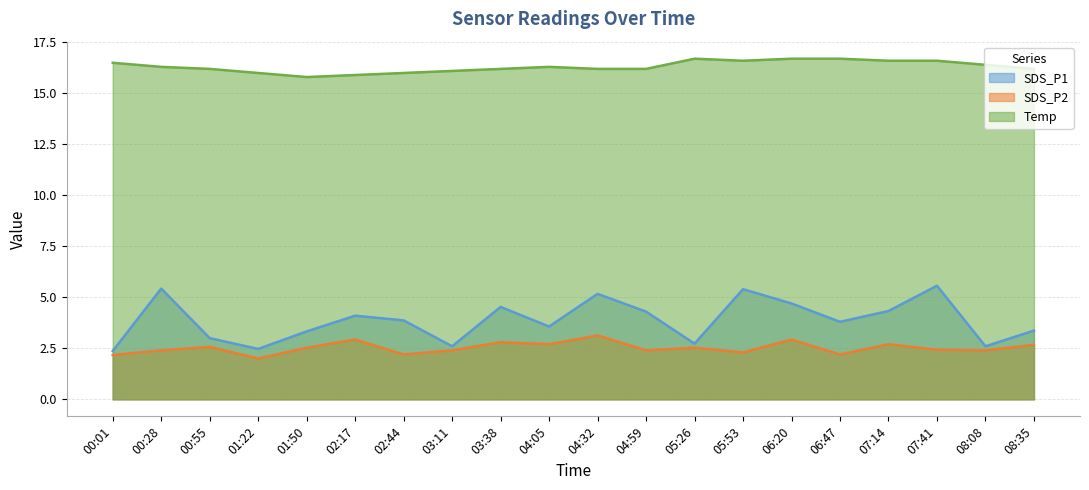

Between 01:22 and 03:38, which series saw the biggest shift?

SDS_P1